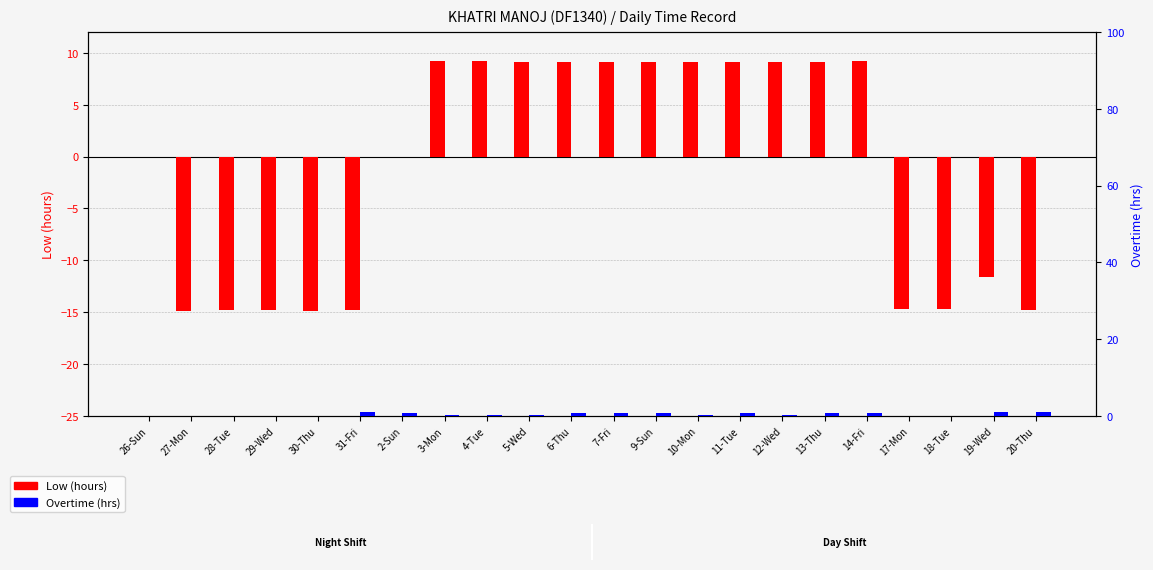

What position from the left is 18-Tue?

20